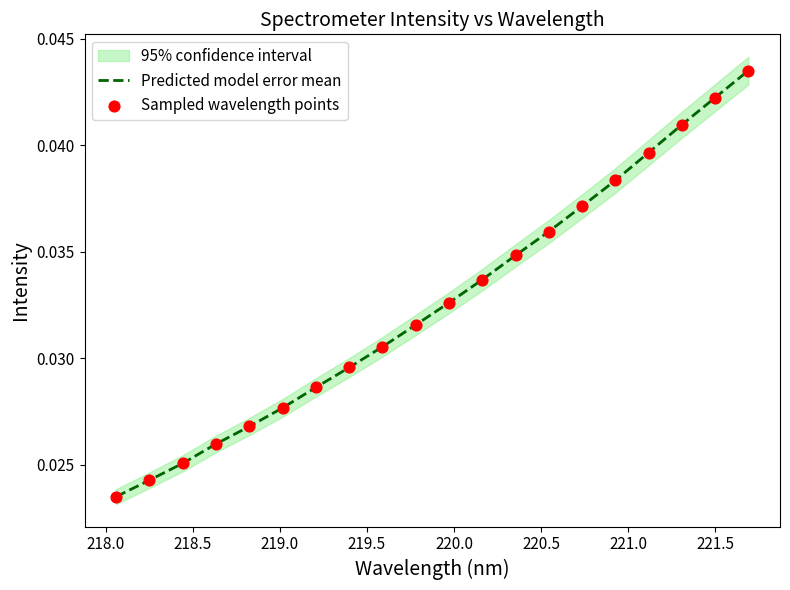

Which series has the largest total across all categories?

Predicted model error mean